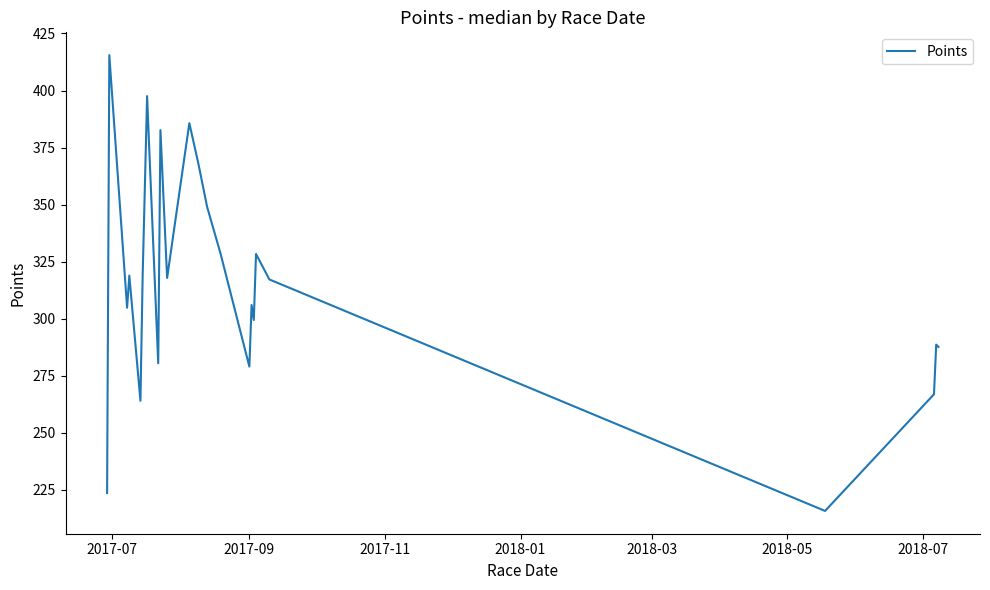

What is the greatest value displayed?

415.5